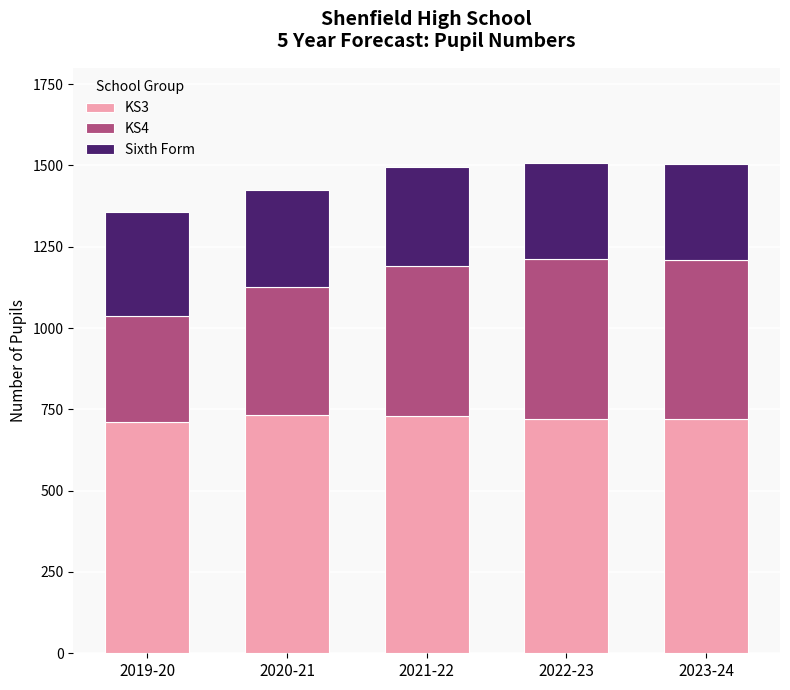

What is the total value across all series at 2020-21?

1425